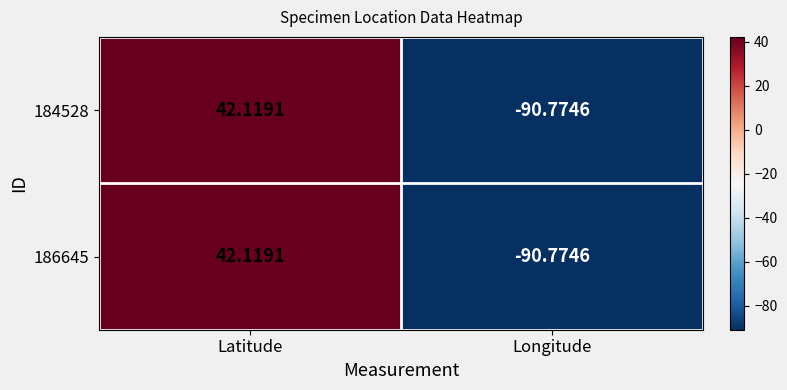

What is the maximum value shown in the chart?

42.1